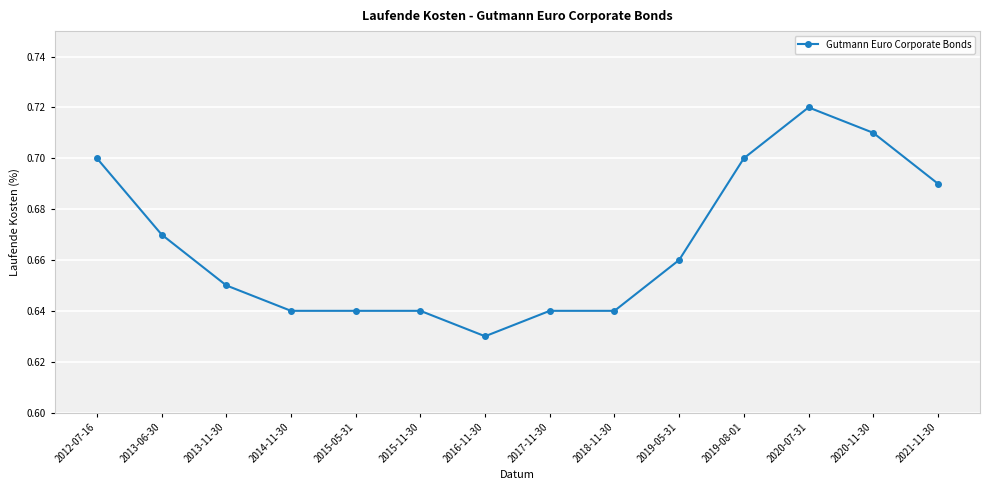

What is the sum of all values?

9.3